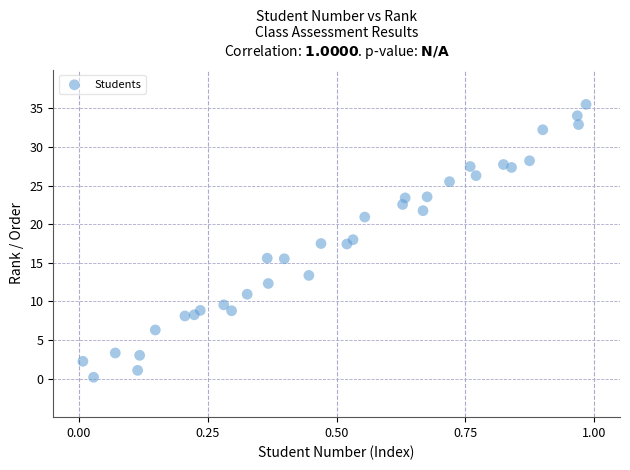

What is the range of X values (max minus min)?

1.0